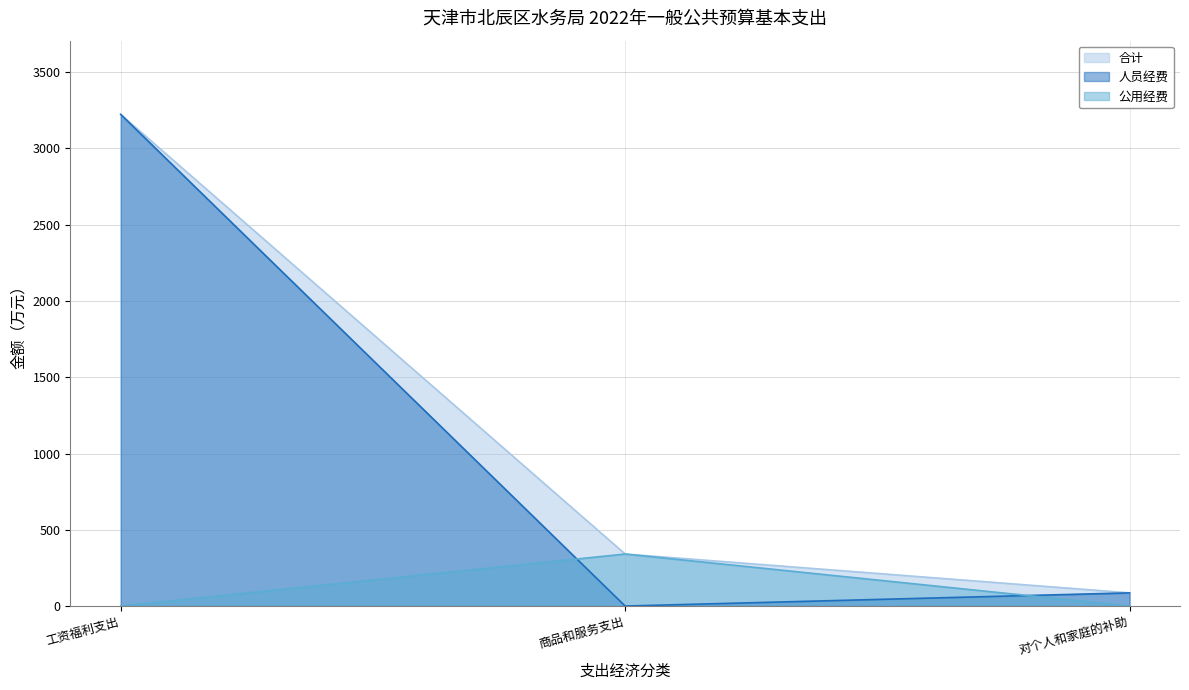

The 合计 series shows 341.0 at 商品和服务支出. True or false?

True